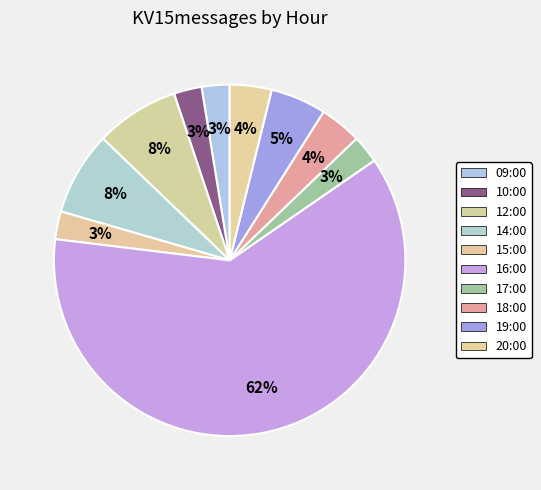

Count the number of slices in the pie.

10